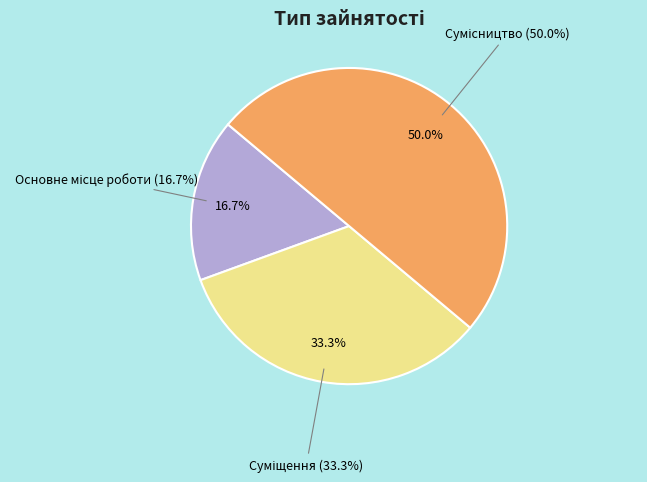

To the nearest percent, what is the average slice percentage?

33%